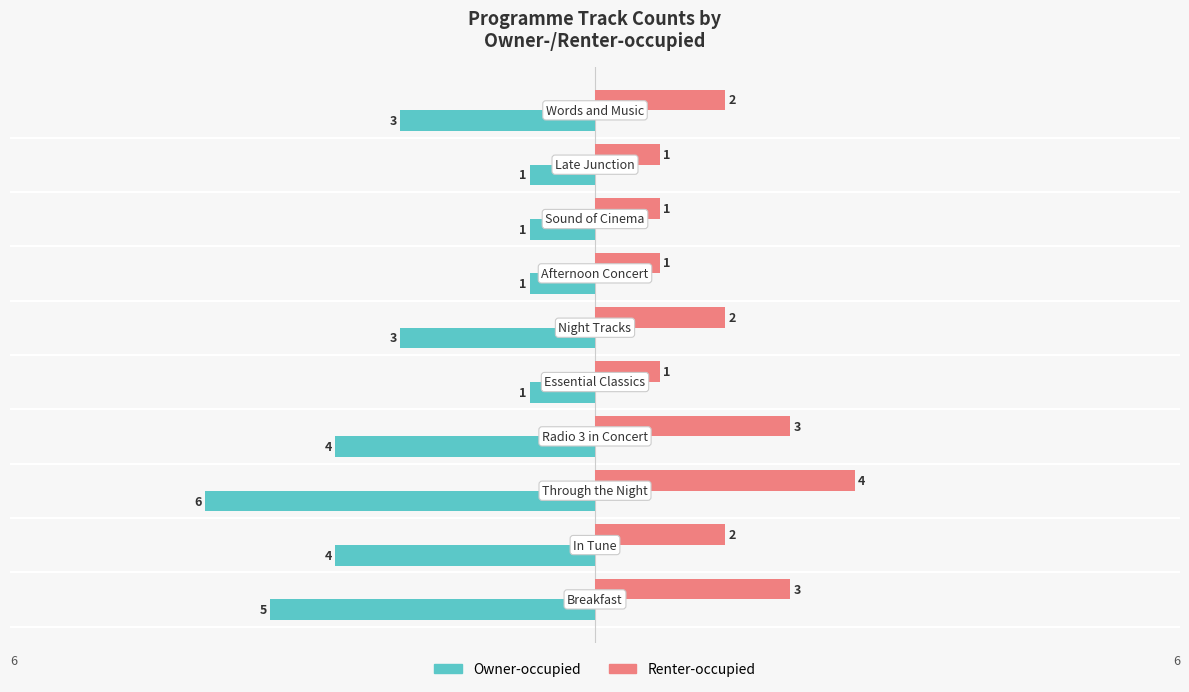

What is the maximum value for Renter-occupied?

4